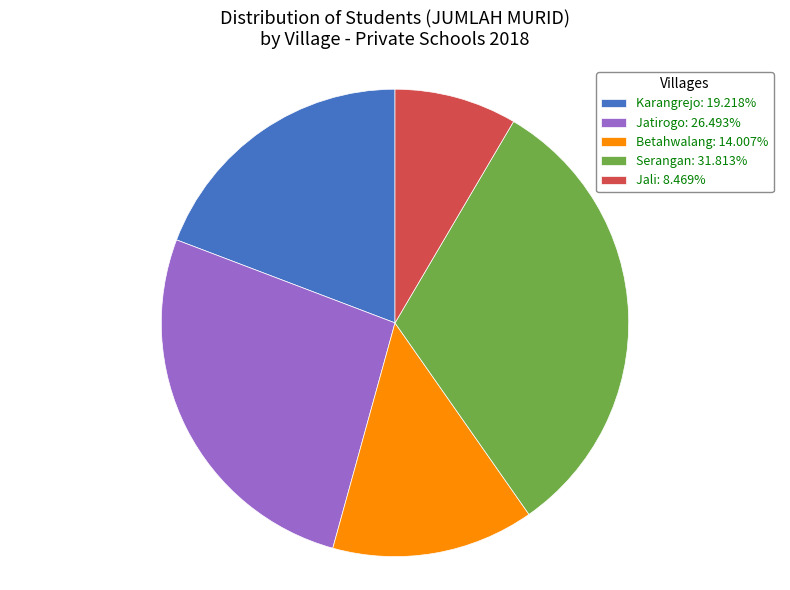

Count the number of slices in the pie.

5